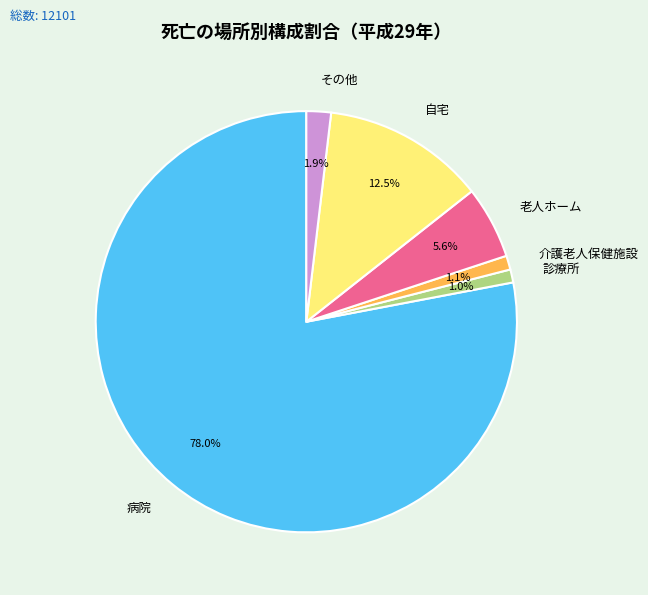

True or false: 病院 accounts for 65% of the total.

False